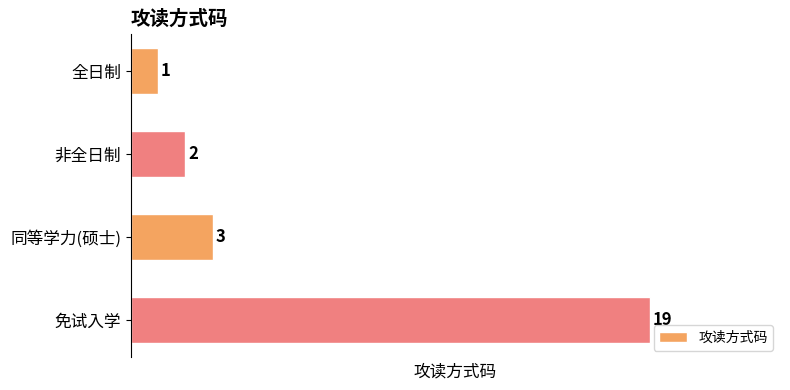

What is the value of the 4th bar from the top?

19